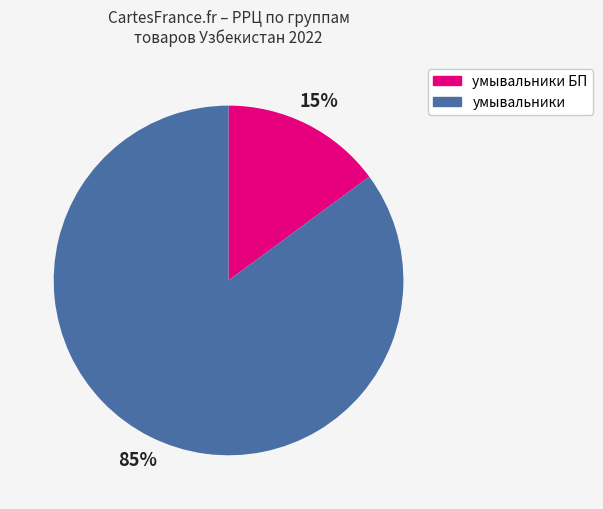

Rank the categories by value from highest to lowest.

умывальники, умывальники БП